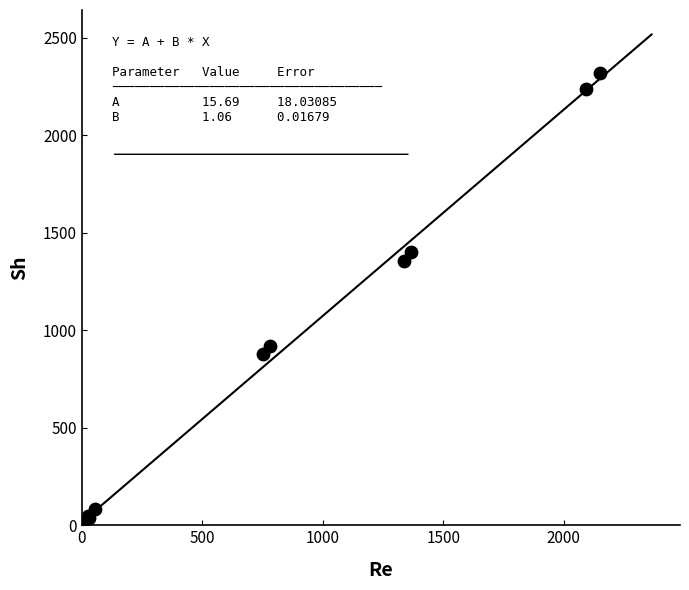

What Y value in the scatter plot is closest to 1160?

1355